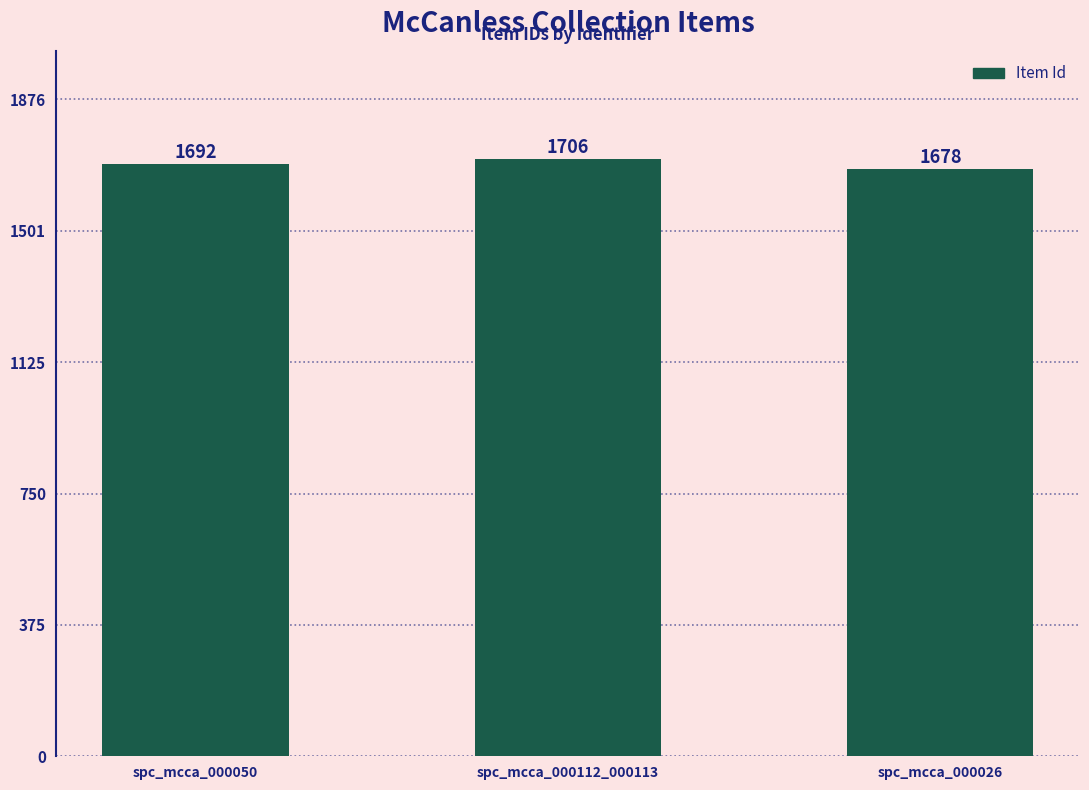

What is the label of the 1st bar from the right?

spc_mcca_000026